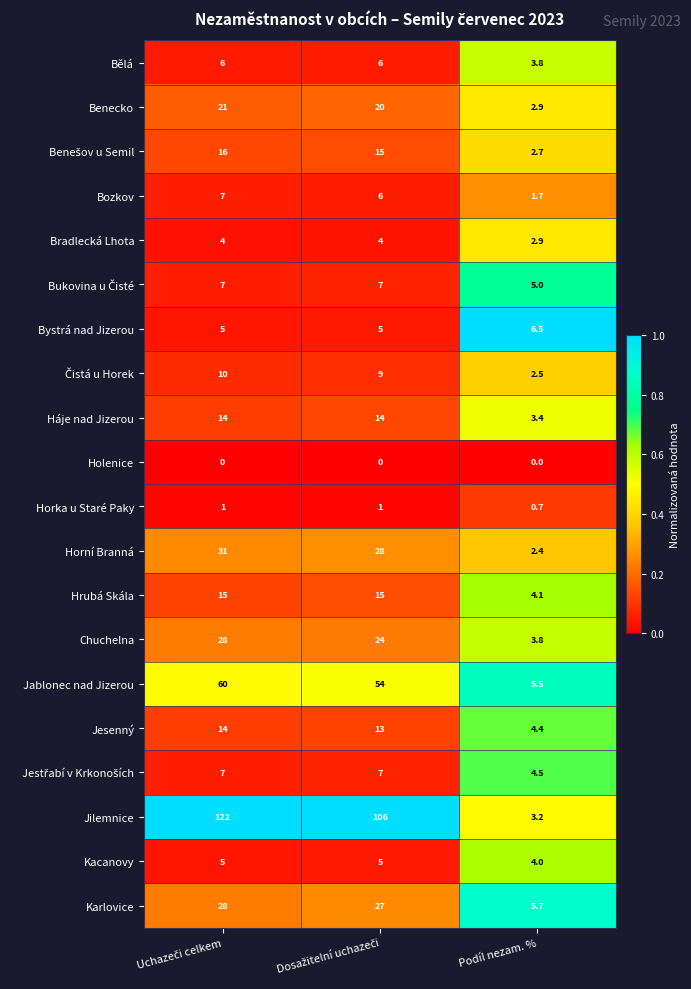

At which label is Horka u Staré Paky closest to 0?

Podíl nezam. %